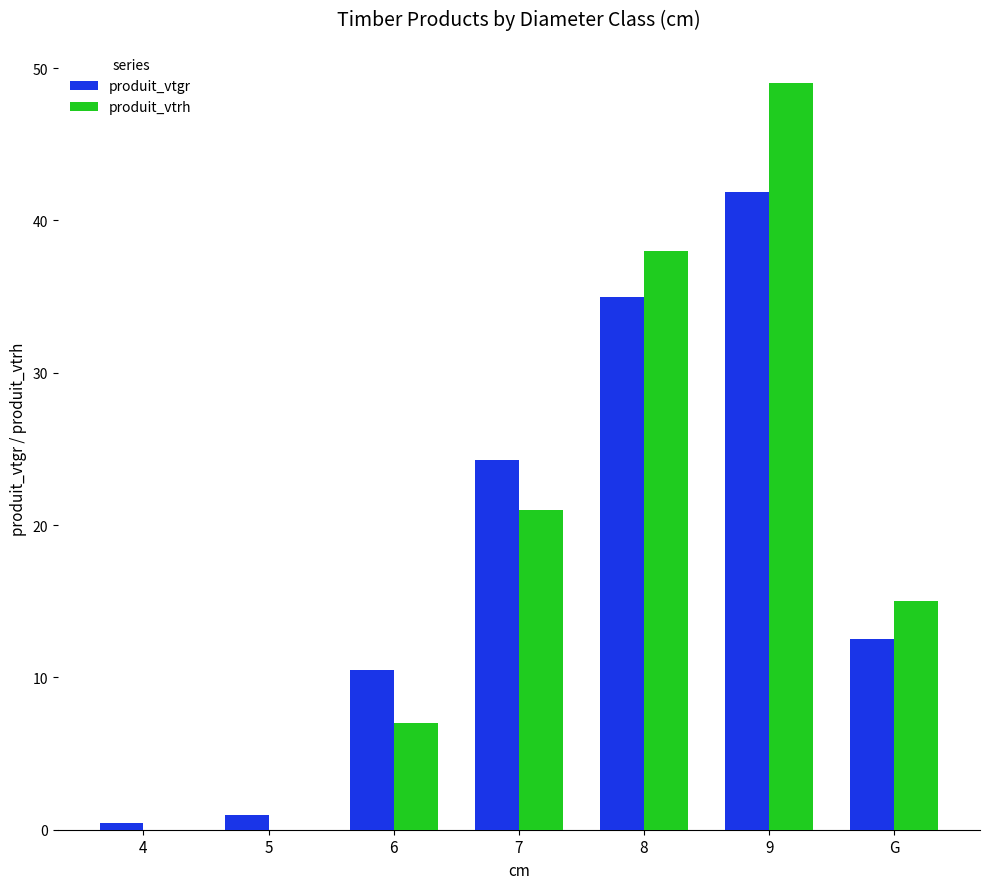

Reading left to right, extract all data points from this chart.

produit_vtgr: 0.4	1.0	10.5	24.2	35.0	41.8	12.5
produit_vtrh: 0.0	0.0	7.0	21.0	38.0	49.0	15.0